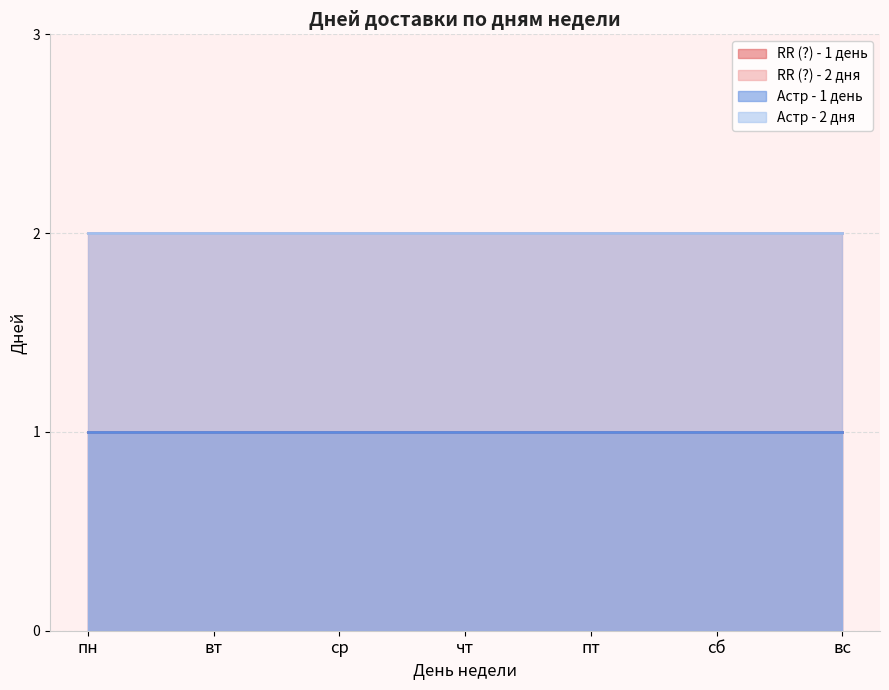

Read the Астр - 2 дня value at вт.

2